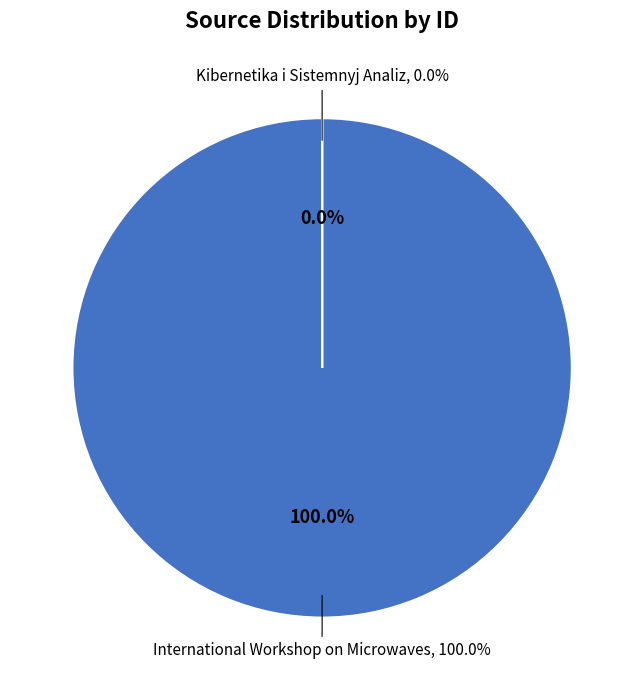

To the nearest percent, what is the combined percentage of Kibernetika i Sistemnyj Analiz and International Workshop on Microwaves?

100%